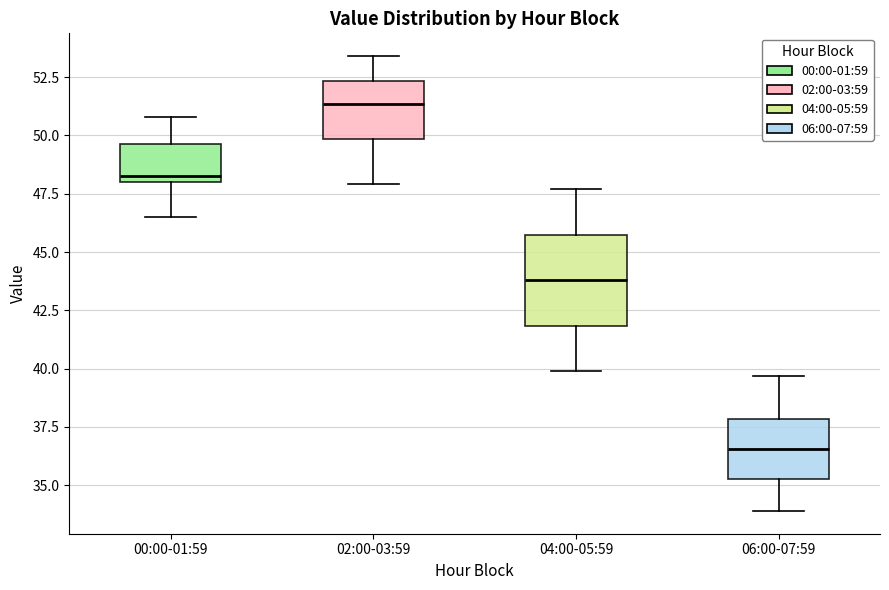

Which box's median line is the highest?

02:00-03:59